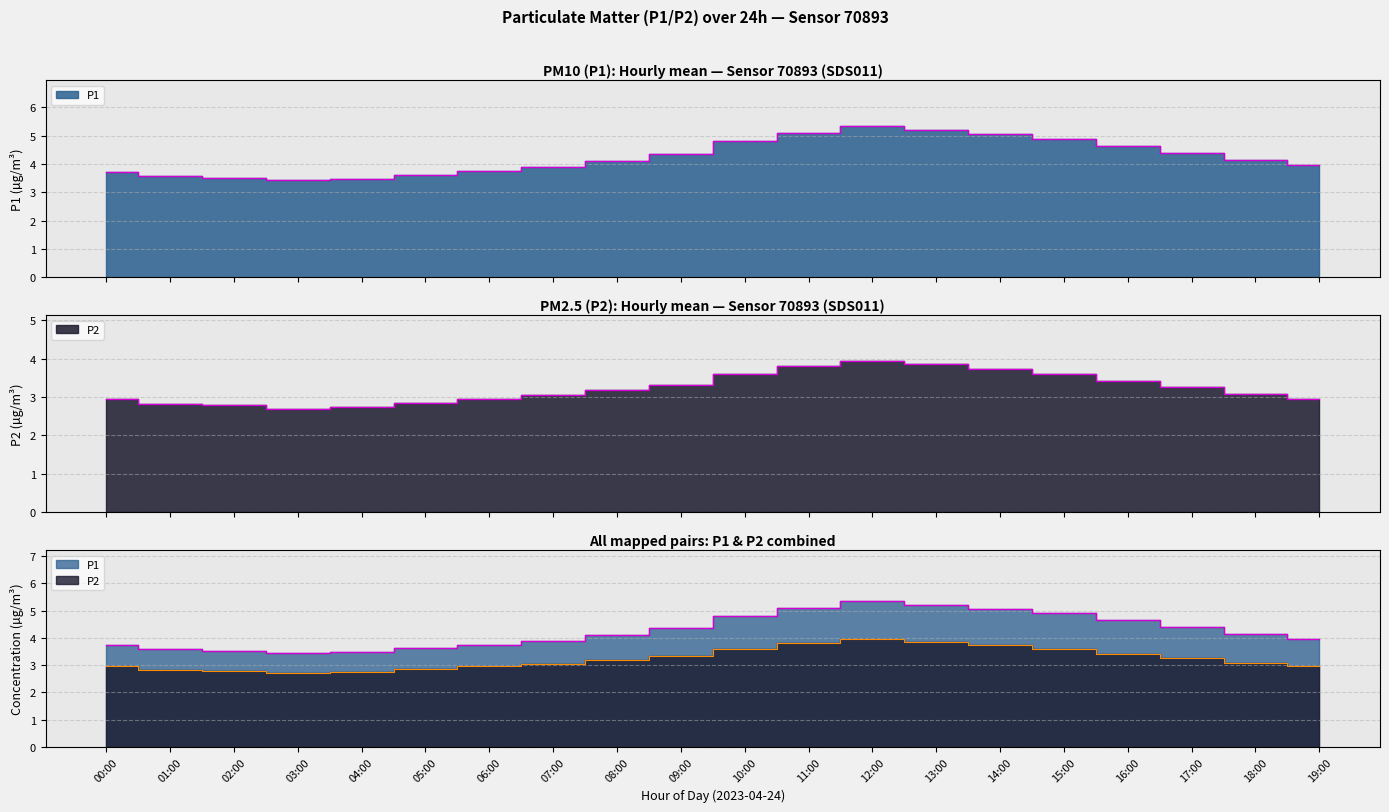

How many interior local peaks does the P1 series have?

1